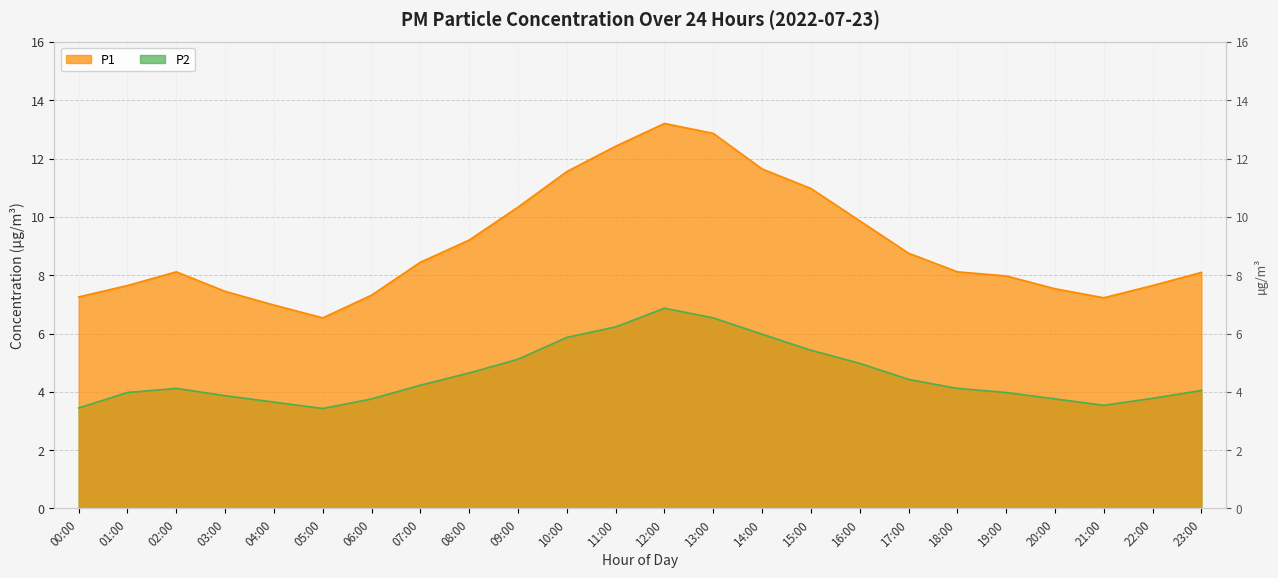

What is the value of the P2 point at the 16th from the left?

5.4